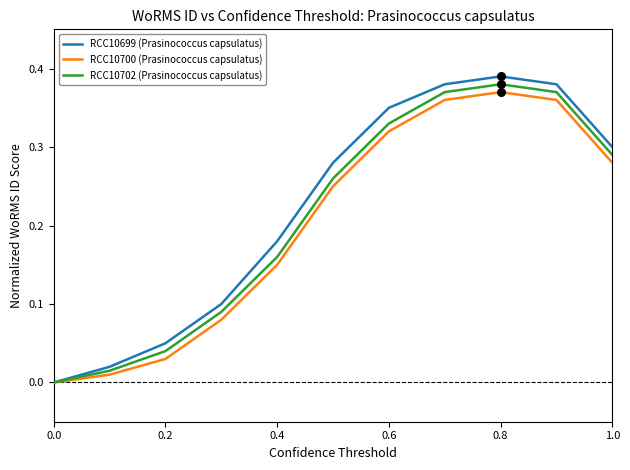

Which series has the largest range (max minus min)?

RCC10699 (Prasinococcus capsulatus)